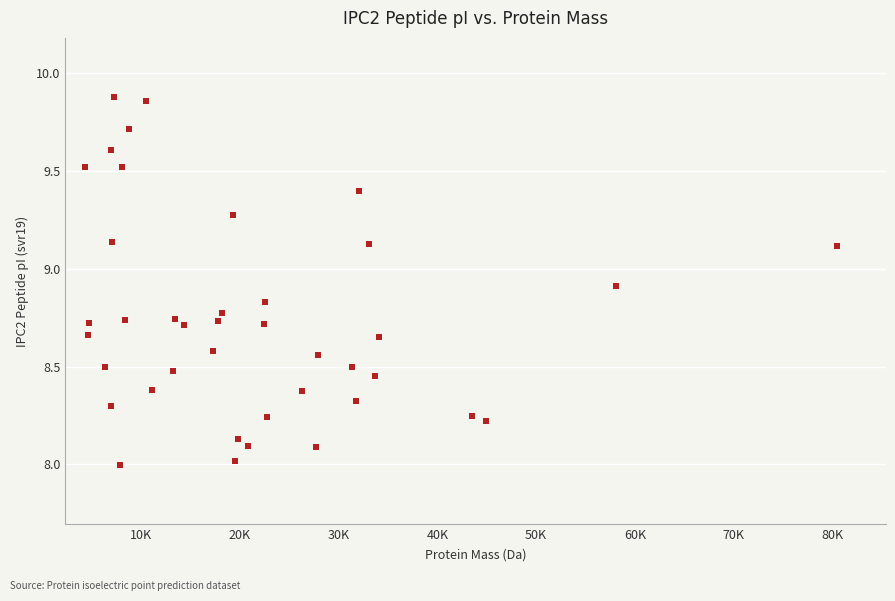

What is the range of Y values (max minus min)?

1.9